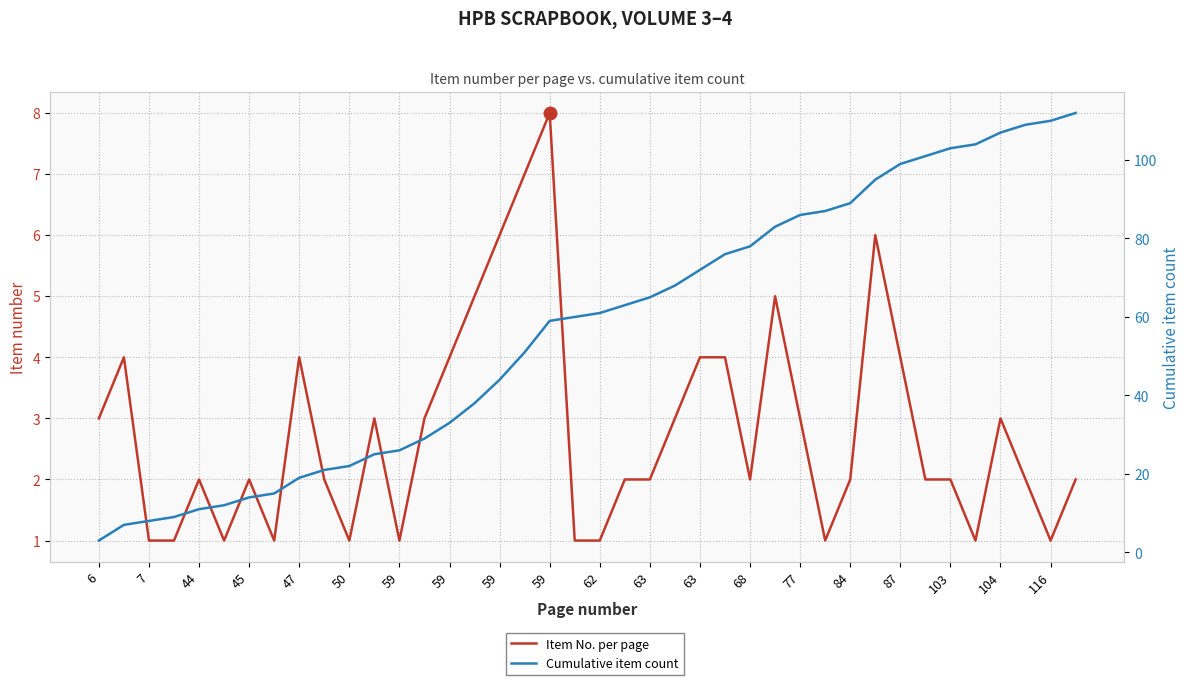

Is the value of Item No. per page at 63 greater than the value of Cumulative item count at 37?

No